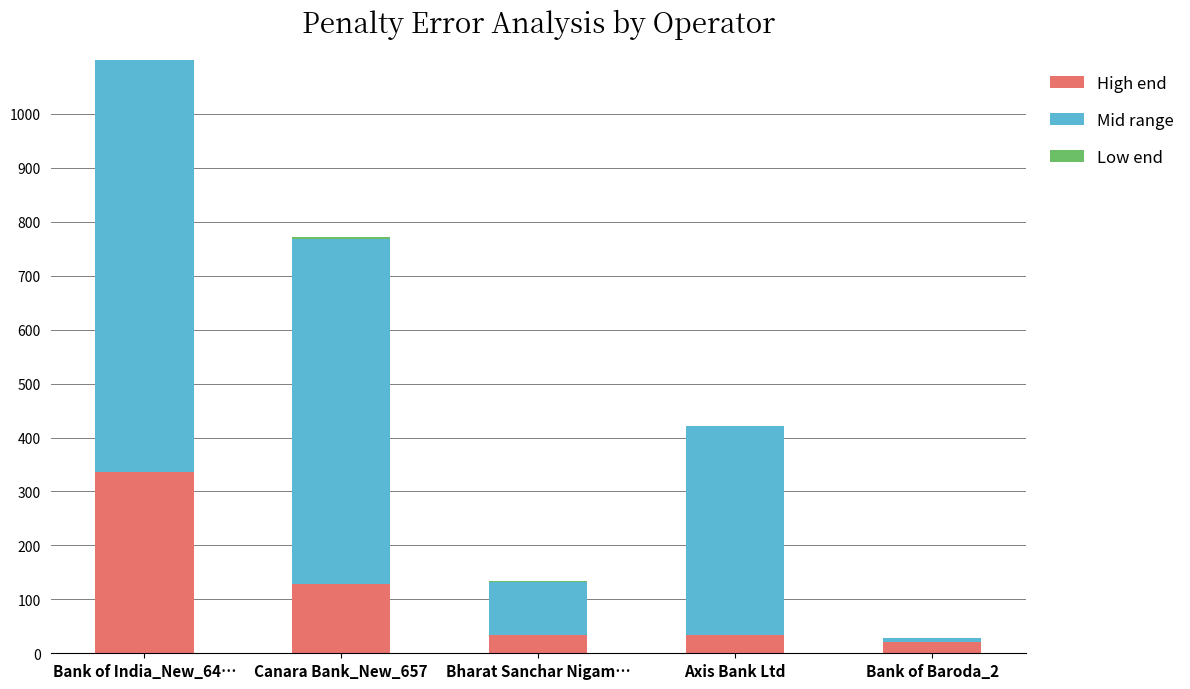

Is the value of Mid range at Axis Bank Ltd greater than the value of High end at Bharat Sanchar Nigam…?

Yes